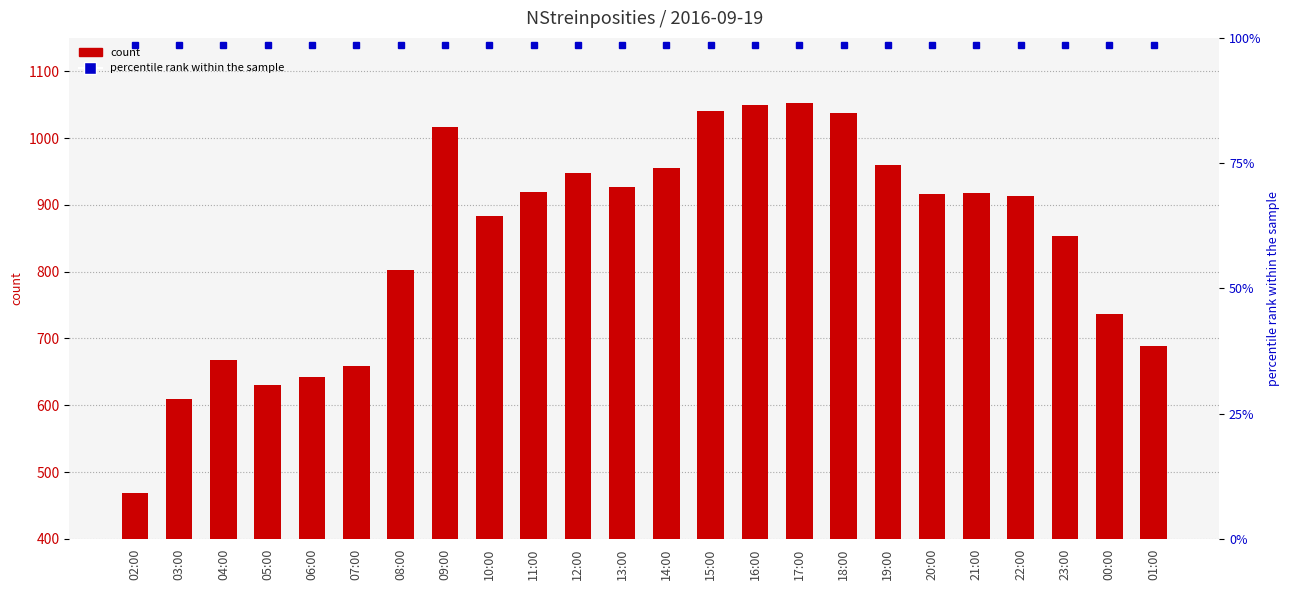

Reading right to left, list all the values displayed in this chart.

NStreinposities: 01:00=689	00:00=736	23:00=853	22:00=913	21:00=918	20:00=917	19:00=960	18:00=1038	17:00=1052	16:00=1049	15:00=1040	14:00=955	13:00=927	12:00=948	11:00=919	10:00=884	09:00=1016	08:00=803	07:00=659	06:00=642	05:00=630	04:00=668	03:00=609	02:00=468
percentile rank within the sample: 01:00=1140	00:00=1140	23:00=1140	22:00=1140	21:00=1140	20:00=1140	19:00=1140	18:00=1140	17:00=1140	16:00=1140	15:00=1140	14:00=1140	13:00=1140	12:00=1140	11:00=1140	10:00=1140	09:00=1140	08:00=1140	07:00=1140	06:00=1140	05:00=1140	04:00=1140	03:00=1140	02:00=1140